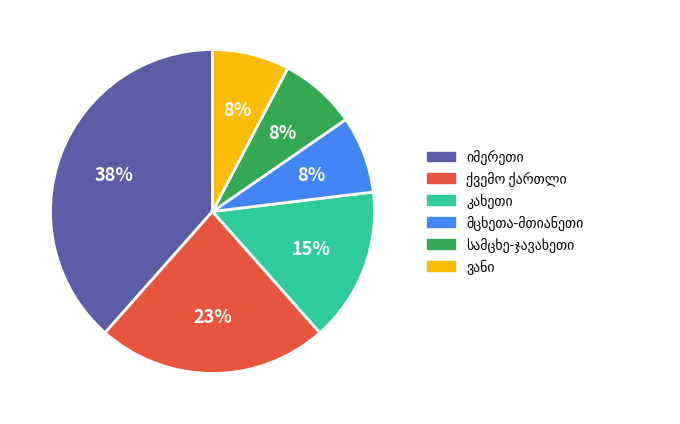

Does any single category account for the majority?

No